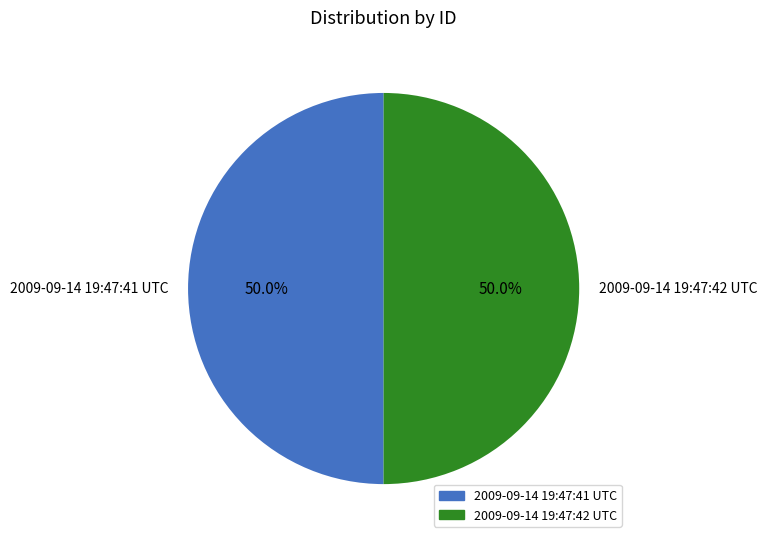

Approximately how many times larger is the value at 2009-09-14 19:47:42 UTC compared to 2009-09-14 19:47:41 UTC?

1.0